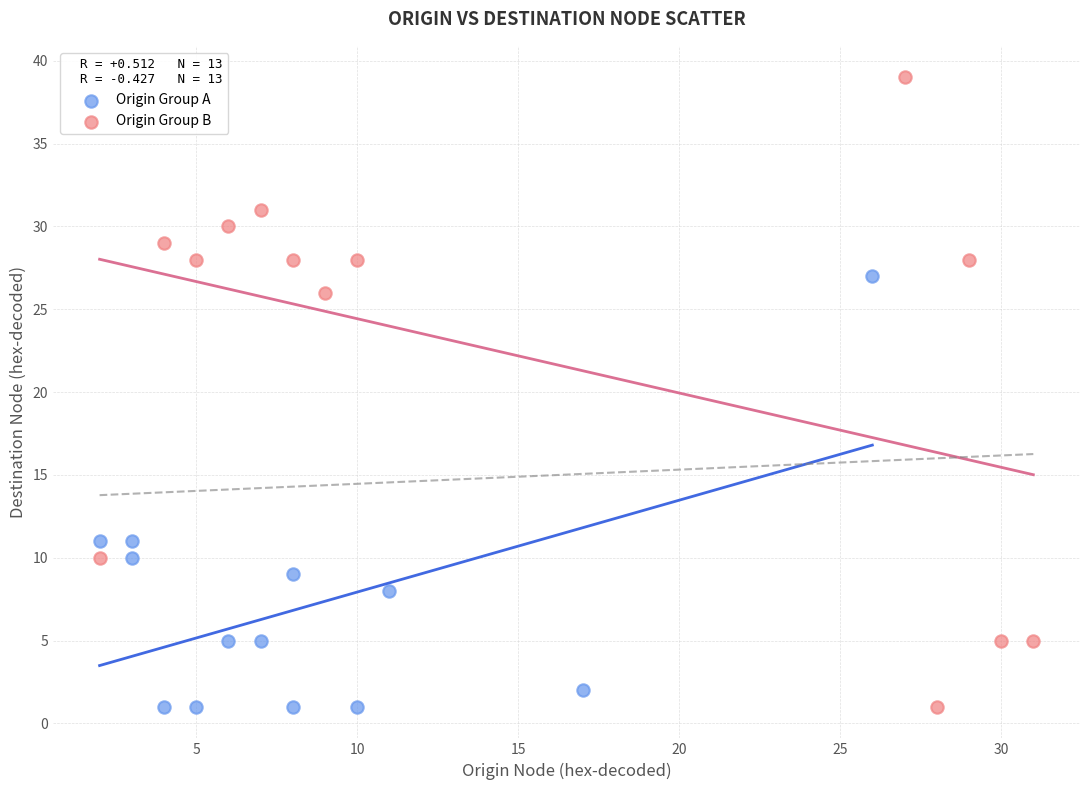

Which series has the largest Y range (max minus min)?

Origin Group B